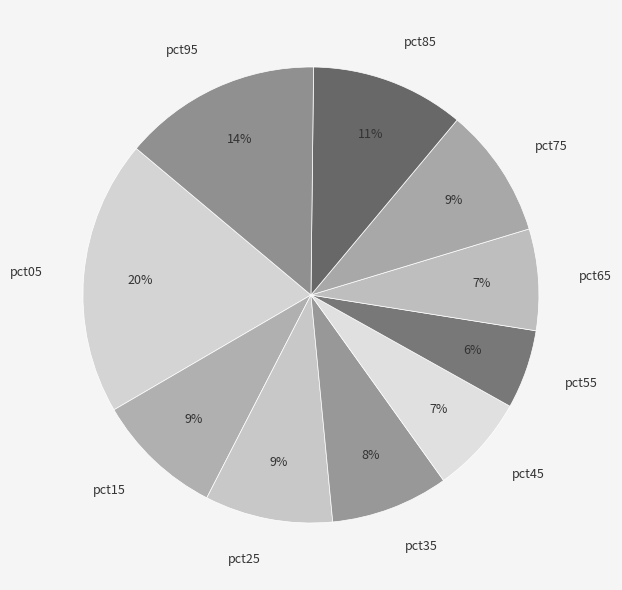

Is there any slice that represents more than half of the pie?

No